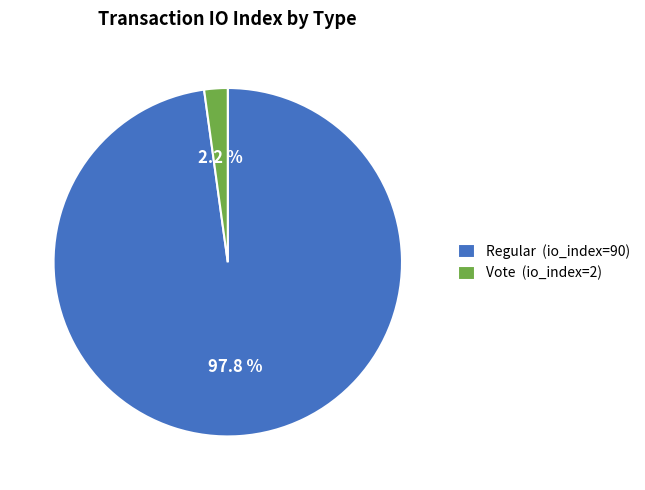

Rank the categories by value from highest to lowest.

Regular (io_index=90), Vote (io_index=2)